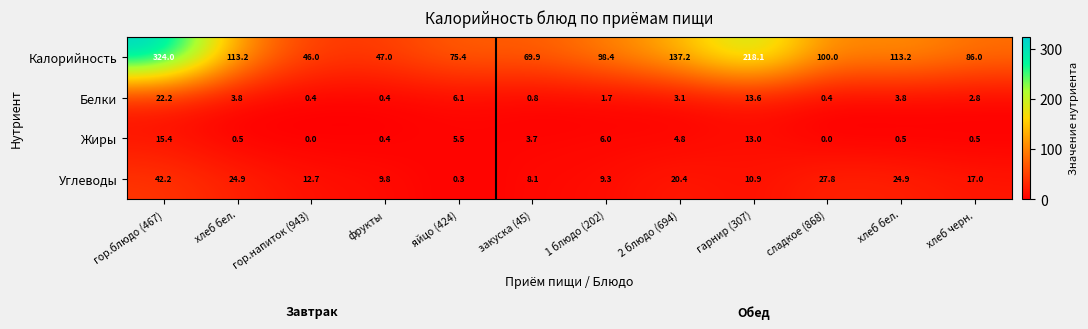

At which category does the chart reach its peak across all series?

гор.блюдо (467)